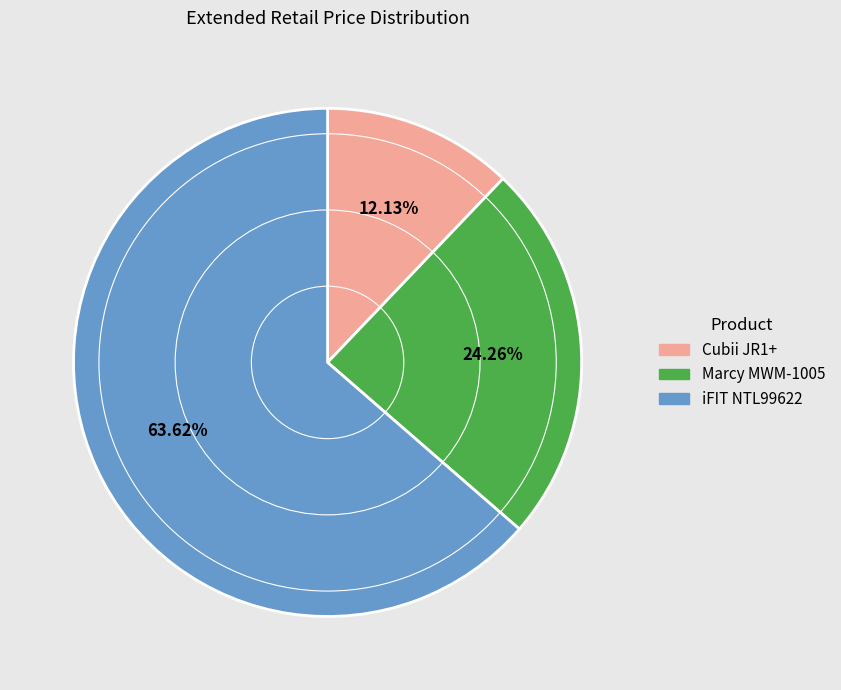

Does any single category account for the majority?

Yes